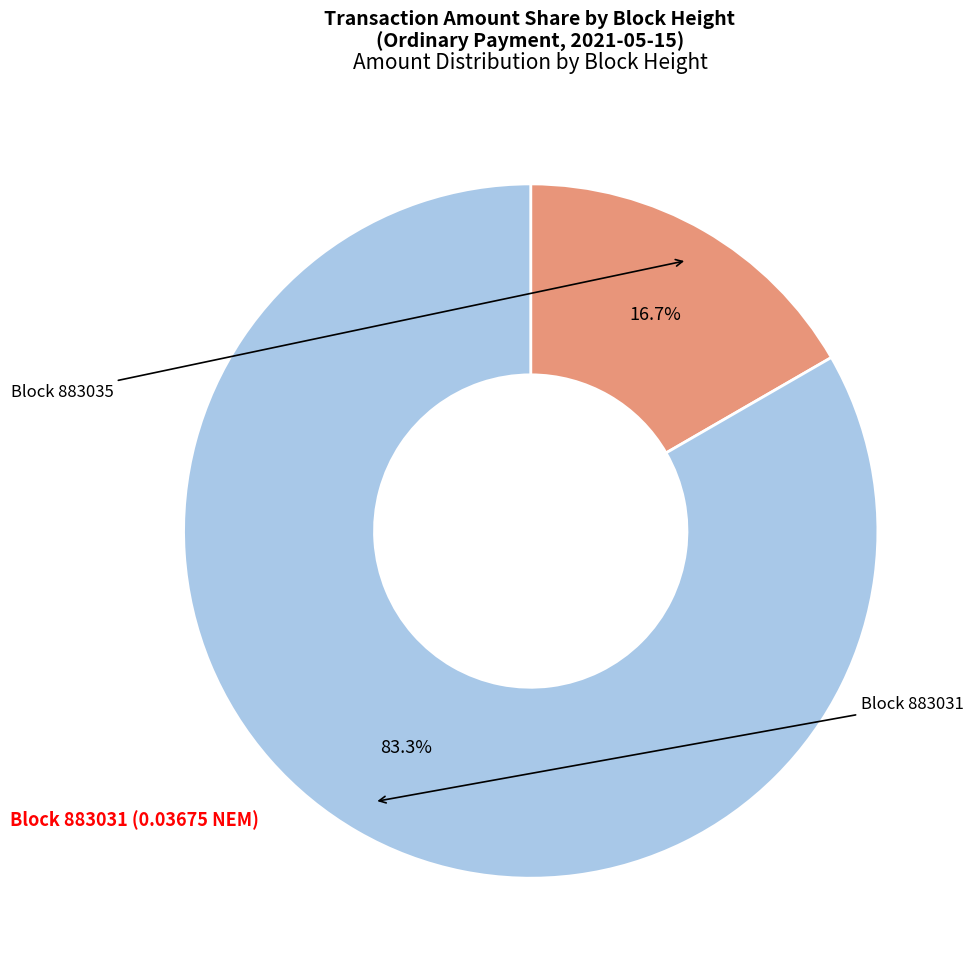

How many slices are in this pie chart?

2